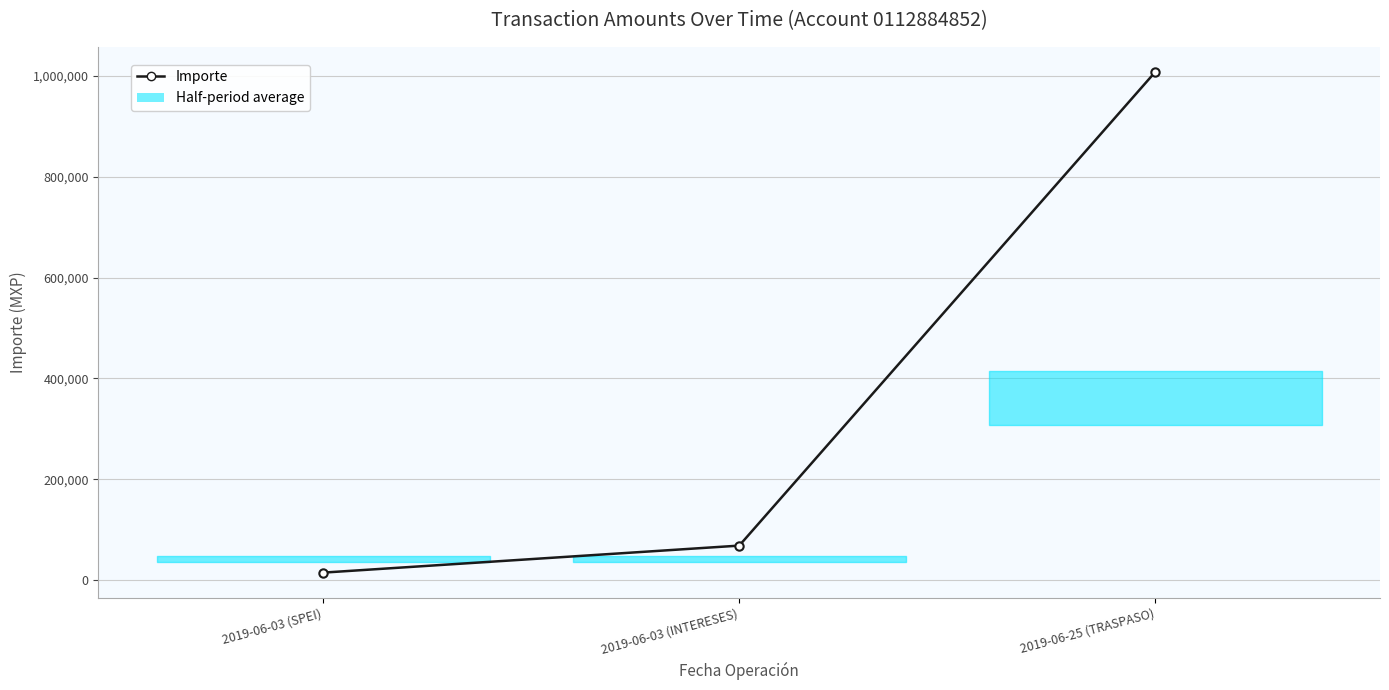

The chart shows a value of 68399.9 at 2019-06-03 (INTERESES). True or false?

True